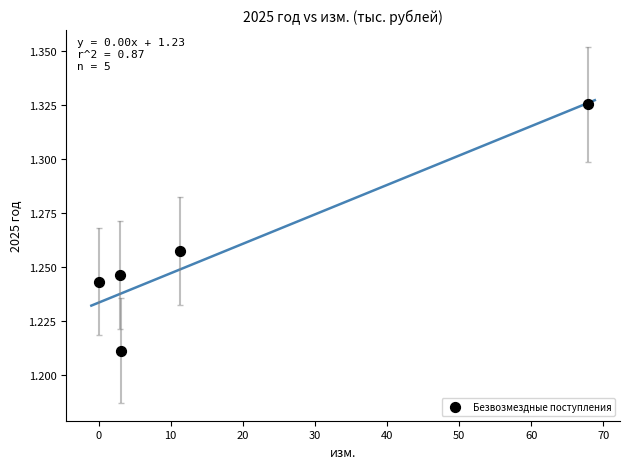

What is the range of X values (max minus min)?

67.8